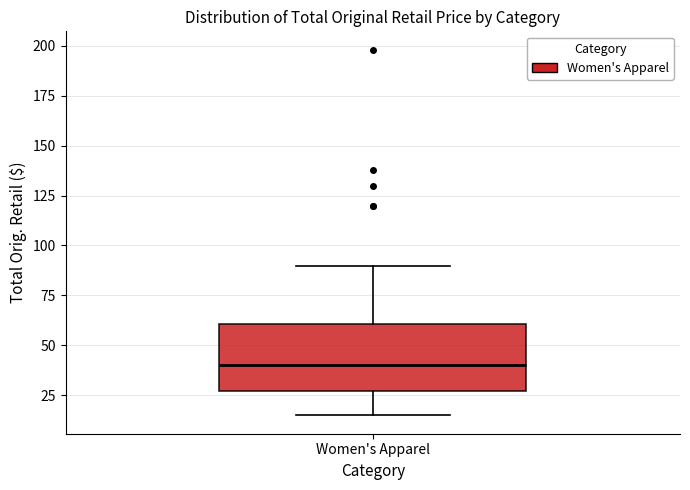

Where does the lower whisker of the box for Women's Apparel end on the y-axis? The values are not printed on the chart, so give them approximately, as read against the axis.

15